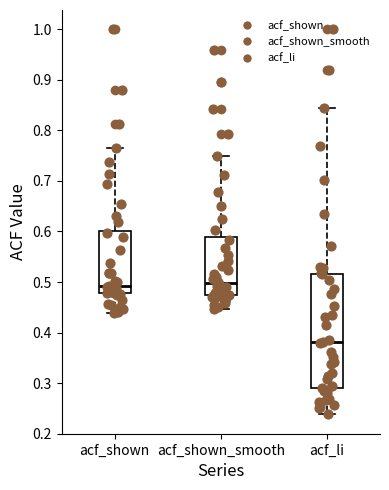

Which box's median line is the lowest?

acf_li